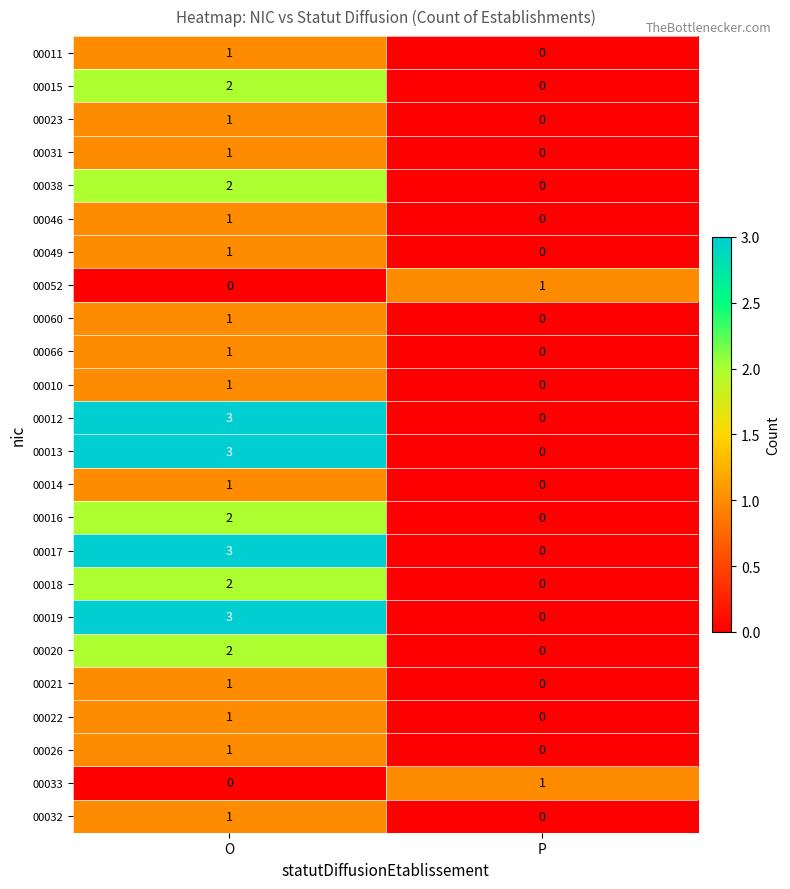

At which category is the sum across all series the highest?

O